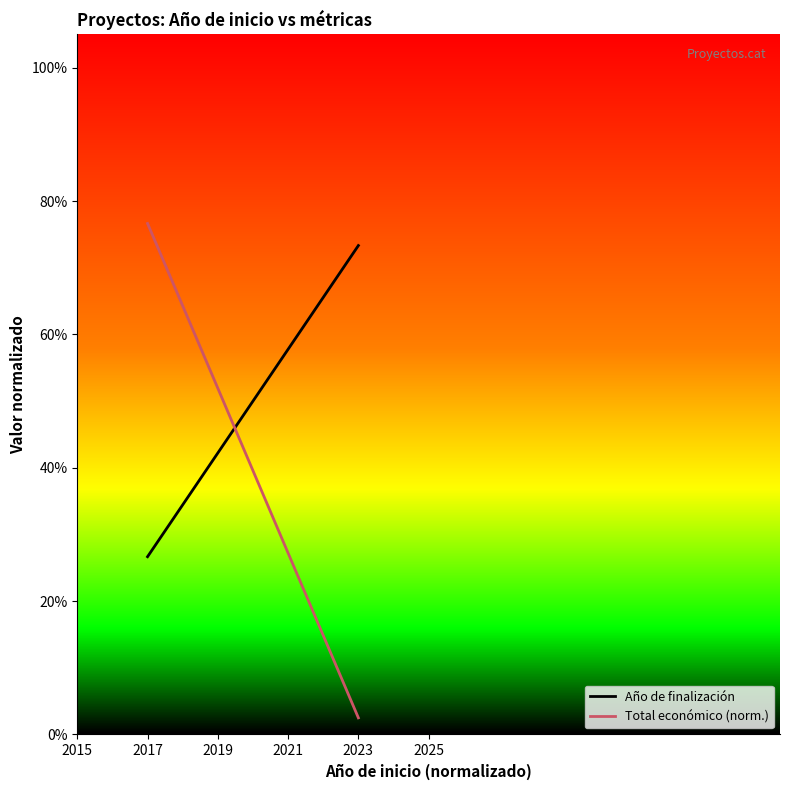

The Total económico (norm.) series shows 0.0 at 2023. True or false?

False